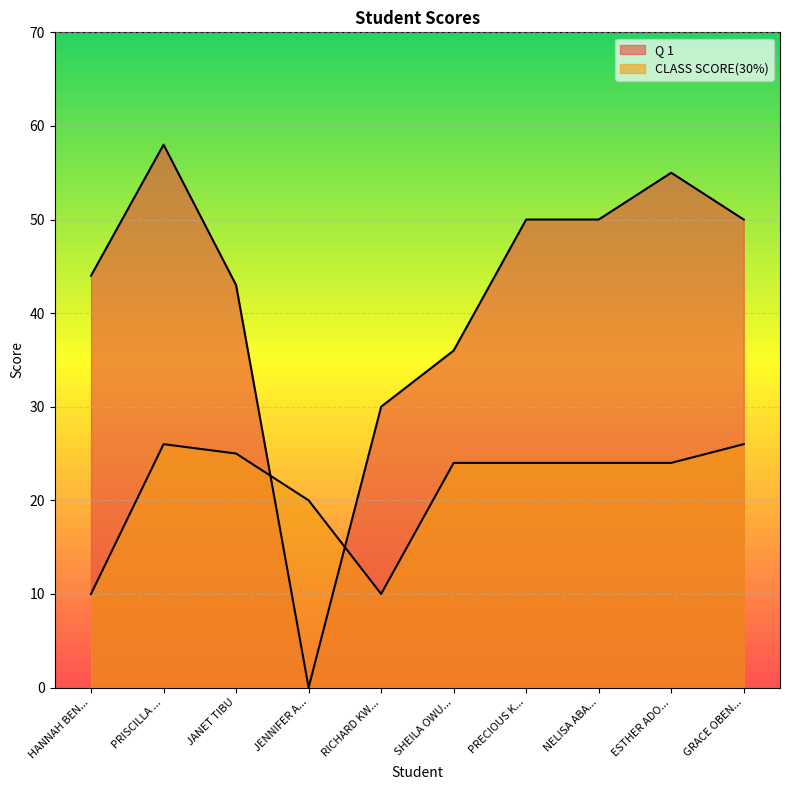

Reading left to right, list all the values displayed in this chart.

Q 1: 44	58	43	0	30	36	50	50	55	50
CLASS SCORE(30%): 10	26	25	20	10	24	24	24	24	26